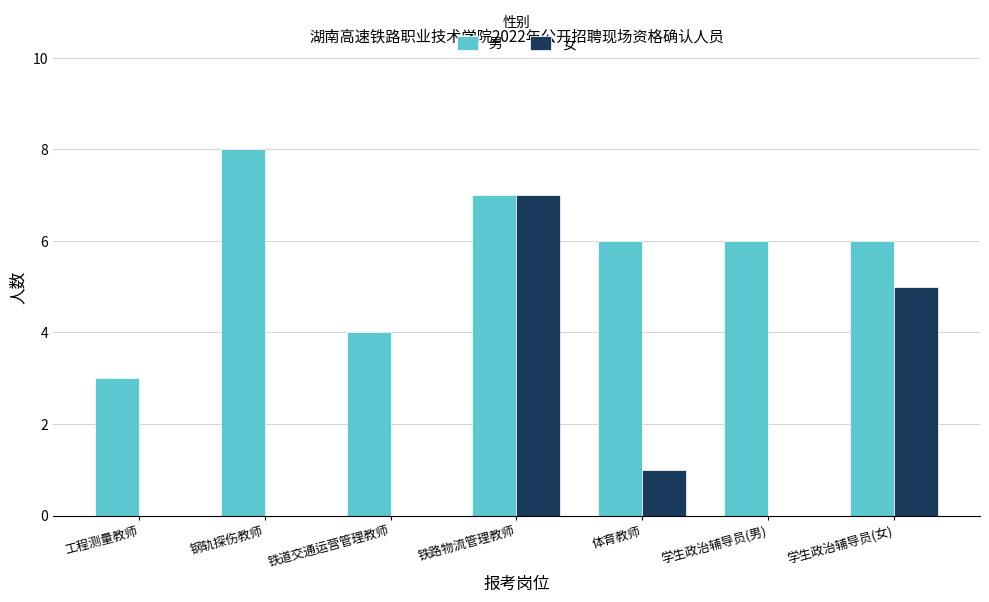

The value of 女 at 钢轨探伤教师 is 0. True or false?

True